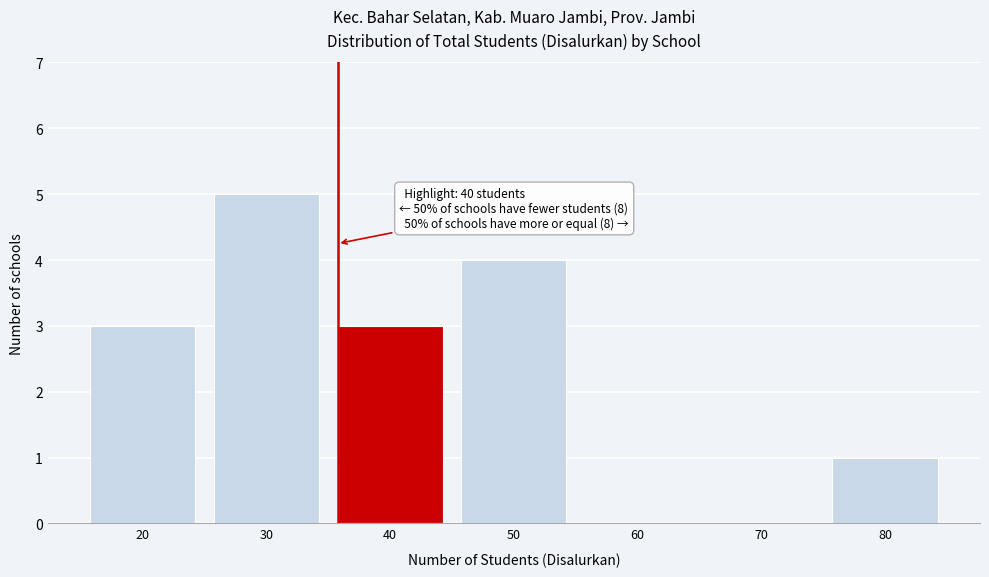

Reading left to right, list all the values displayed in this chart.

20=3	30=5	40=3	50=4	60=0	70=0	80=1